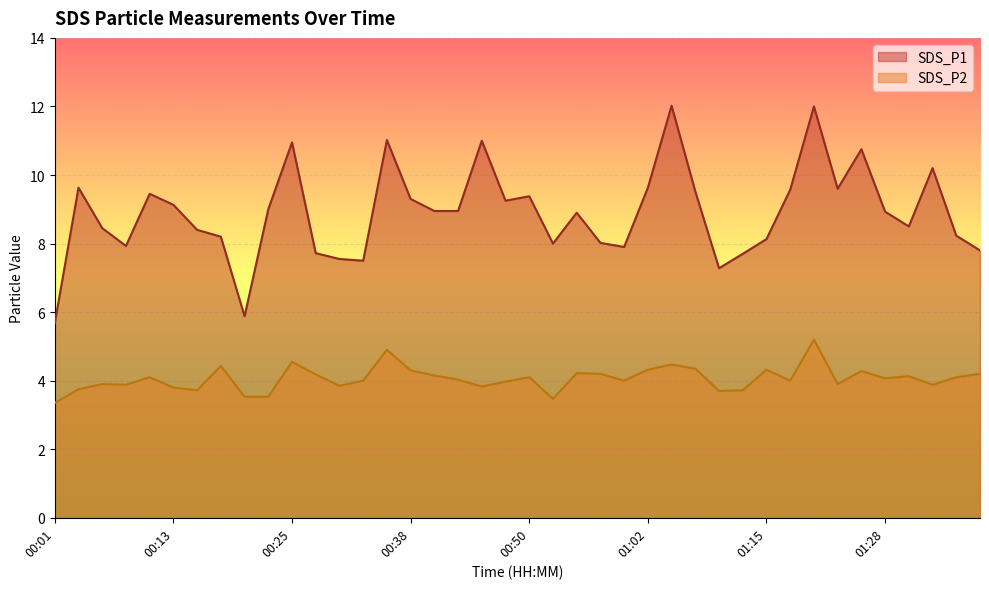

What is the label of the 27th point from the left?

01:05